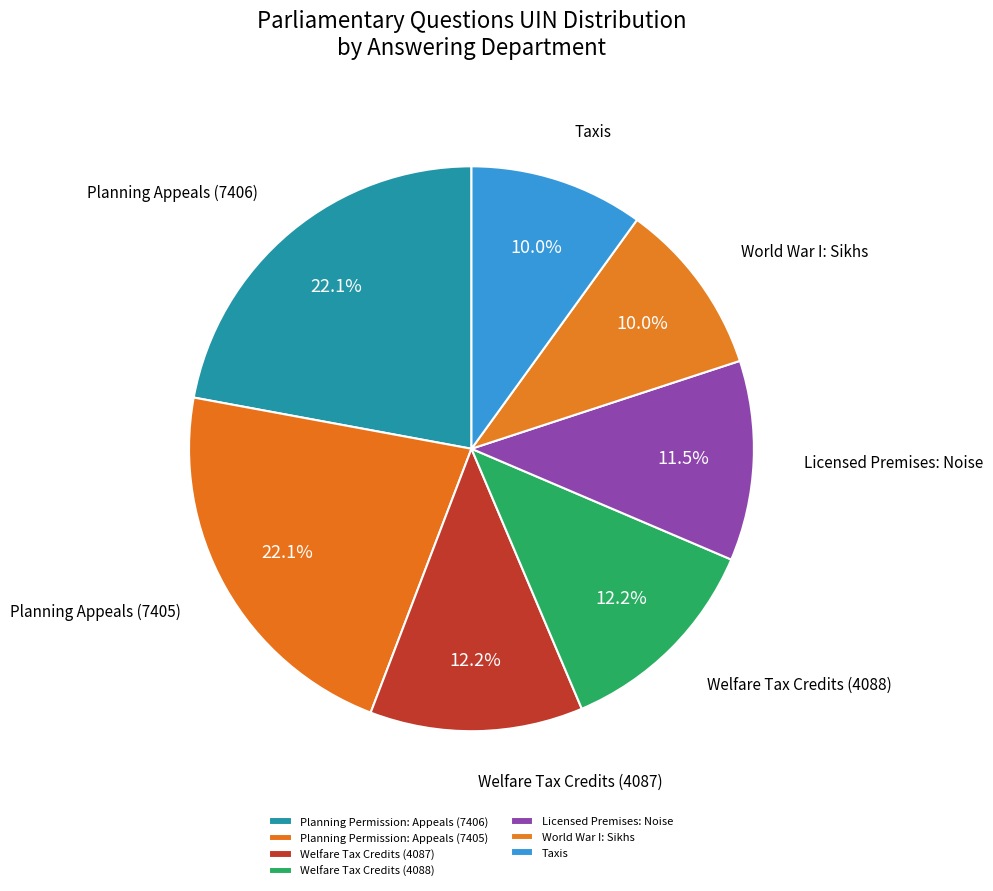

Which has a higher value, Welfare Tax Credits (4087) or Licensed Premises: Noise?

Welfare Tax Credits (4087)